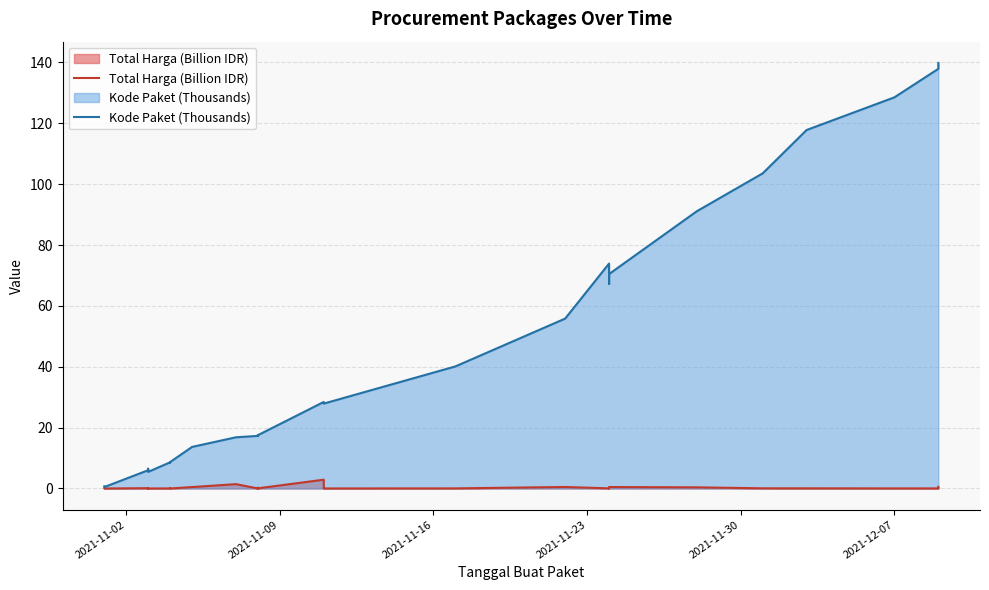

How many interior local valleys does the Kode Paket (Thousands) series have?

7